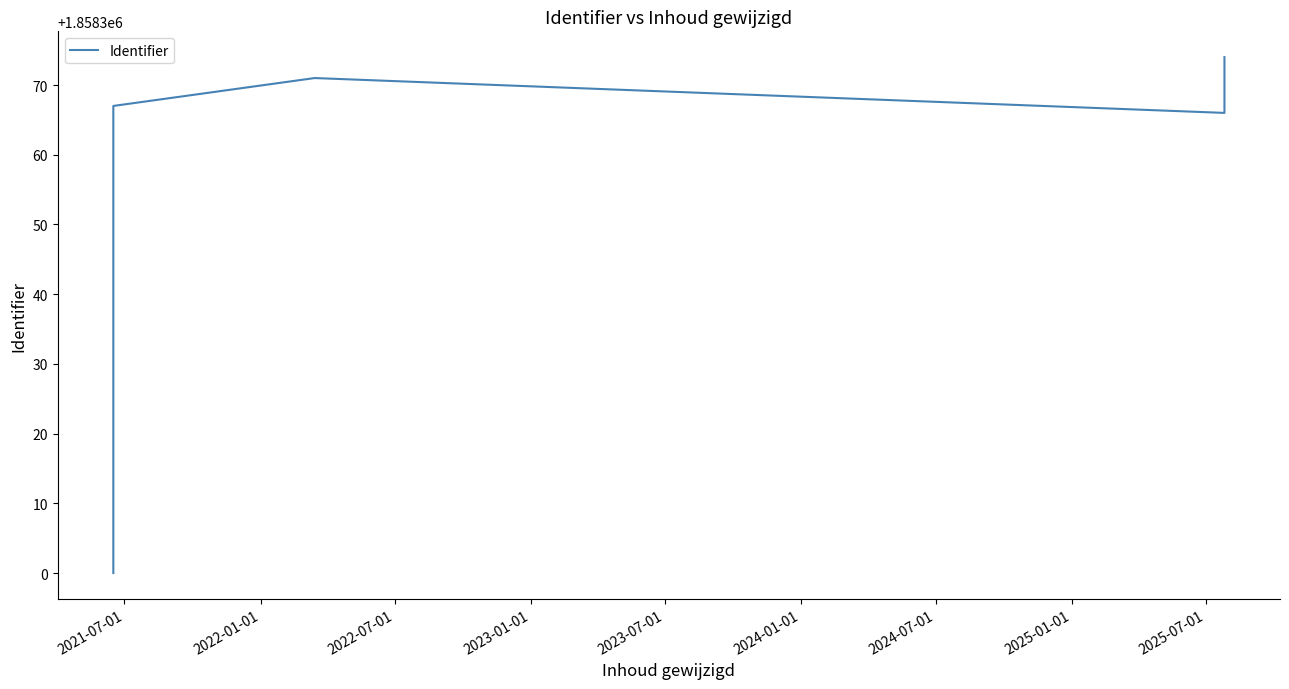

What is the sum of the values at 2024-01-01 and 2024-07-01?

3716737